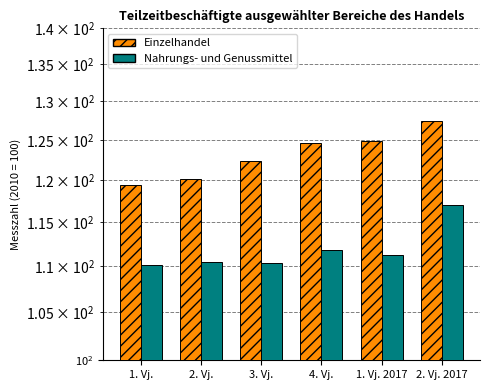

What value does the Nahrungs- und Genussmittel series have at 3. Vj.?

110.4